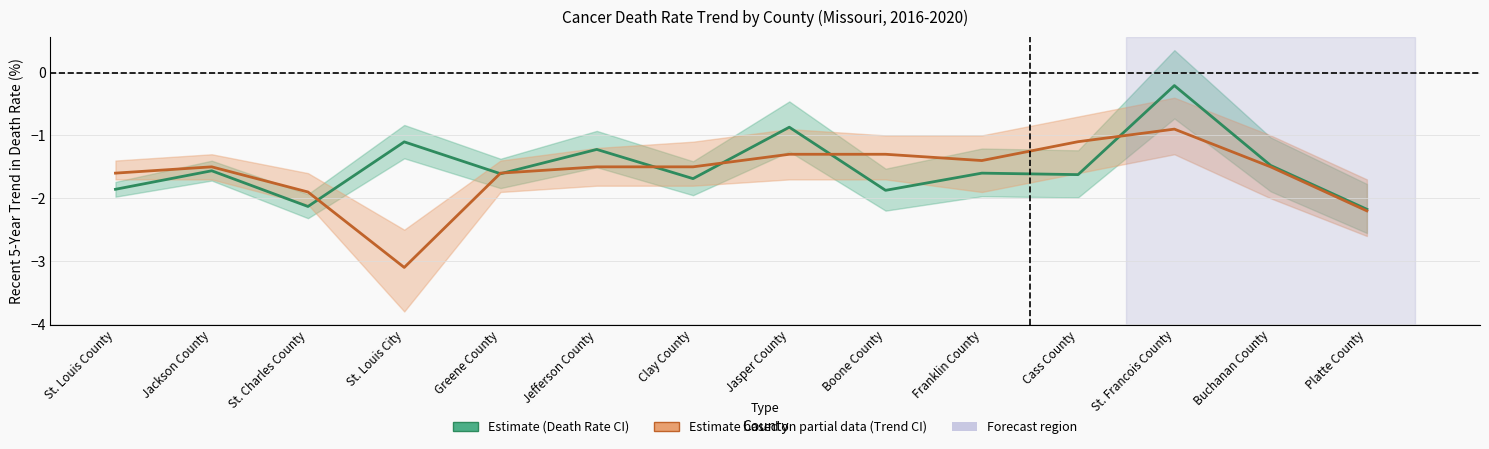

How many data points in Age-Adjusted Death Rate are less than -1?

12